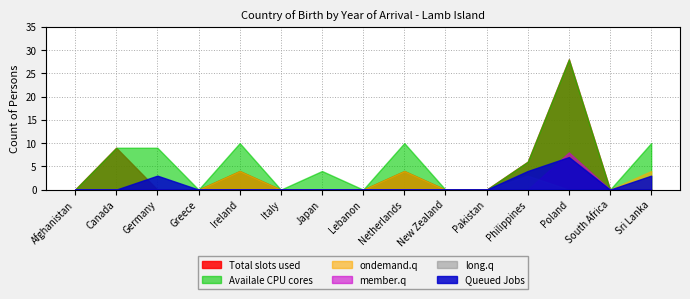

Count the member.q values in the range 0 to 1.

14